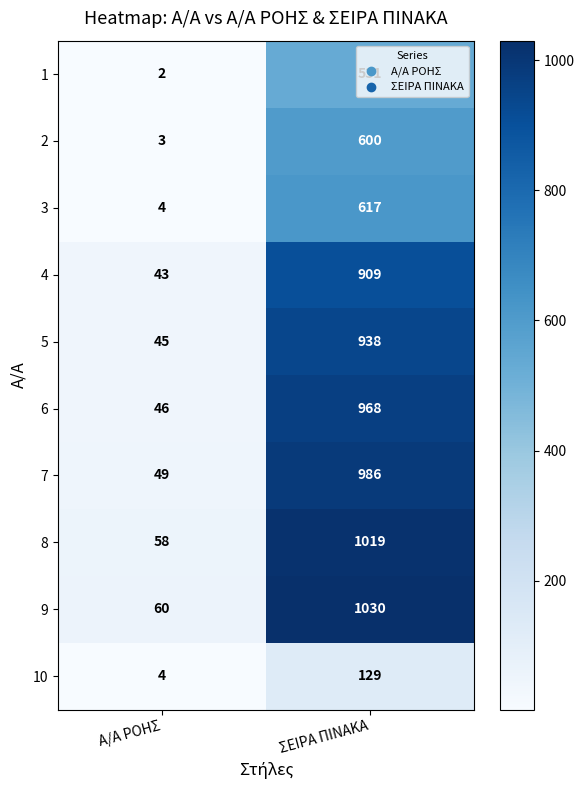

Is it true that 6 equals 46 at Α/Α ΡΟΗΣ?

True